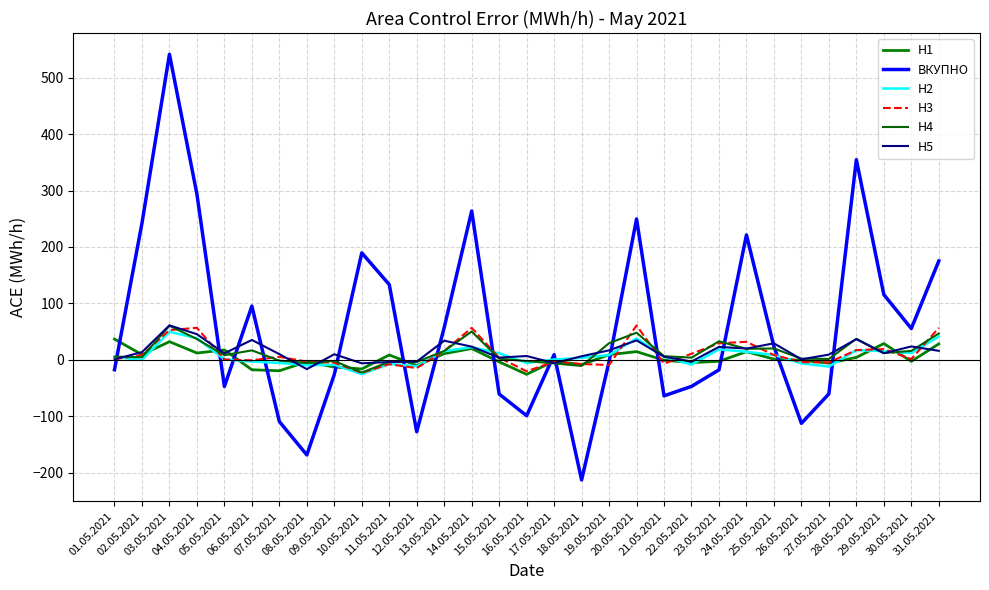

Does the chart have visible grid lines?

Yes